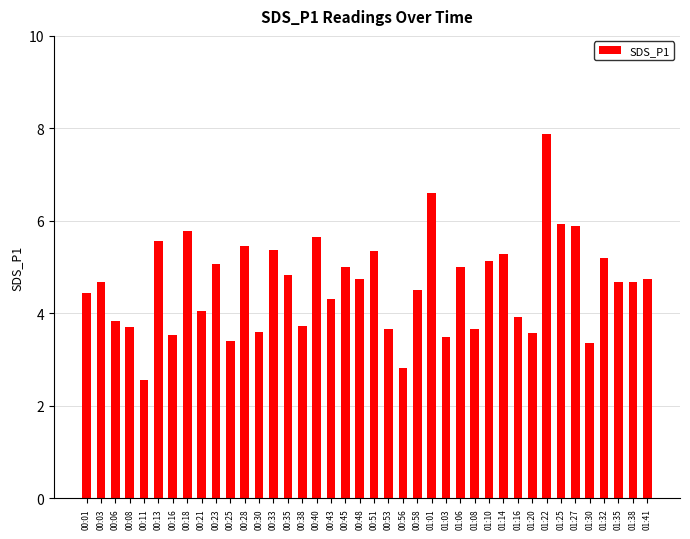

What is the sum of the values at 00:11 and 00:03?

7.2